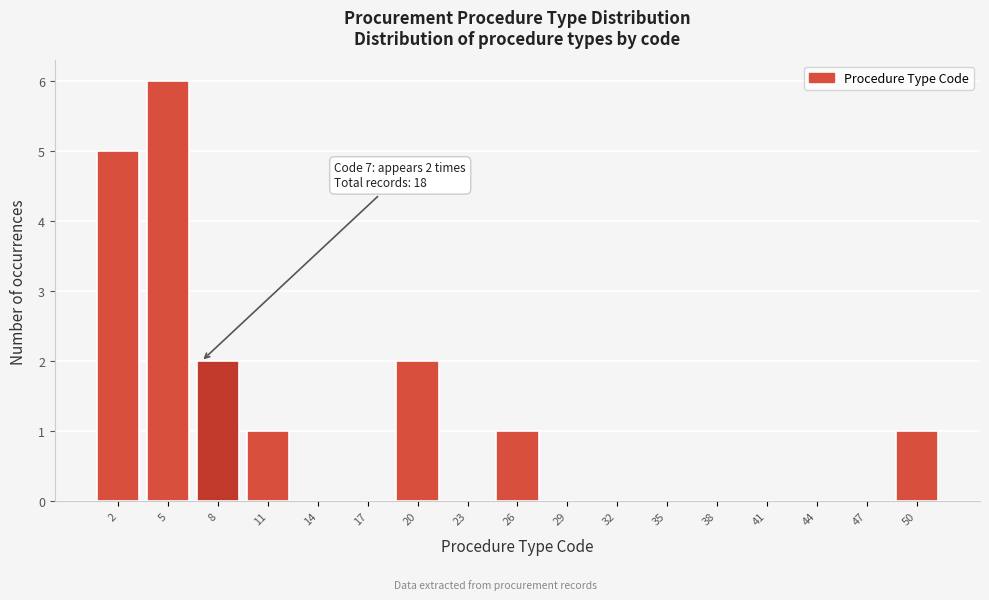

Over which range of the x-axis is the bar tallest?

3.5 to 6.5